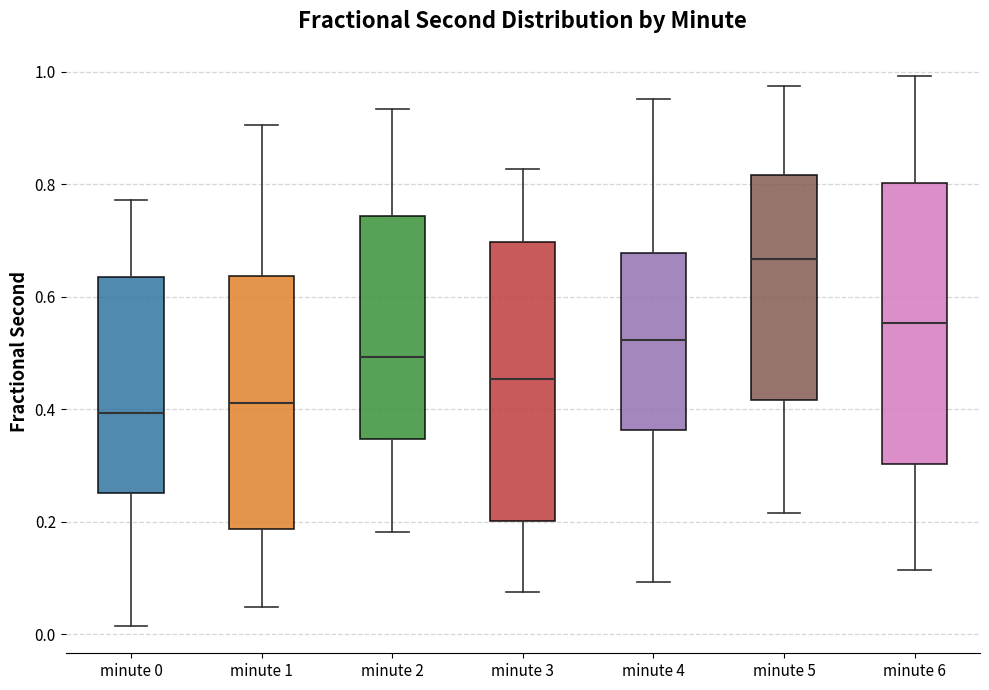

Where does the lower whisker of the box for minute 5 end on the y-axis? The values are not printed on the chart, so give them approximately, as read against the axis.

0.22